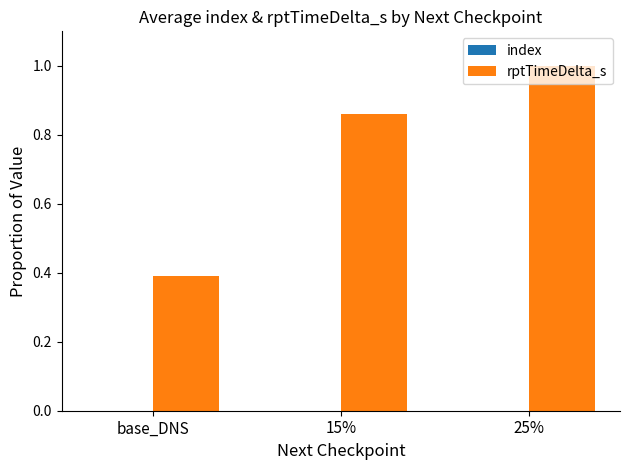

At which category is the sum across all series the highest?

25%